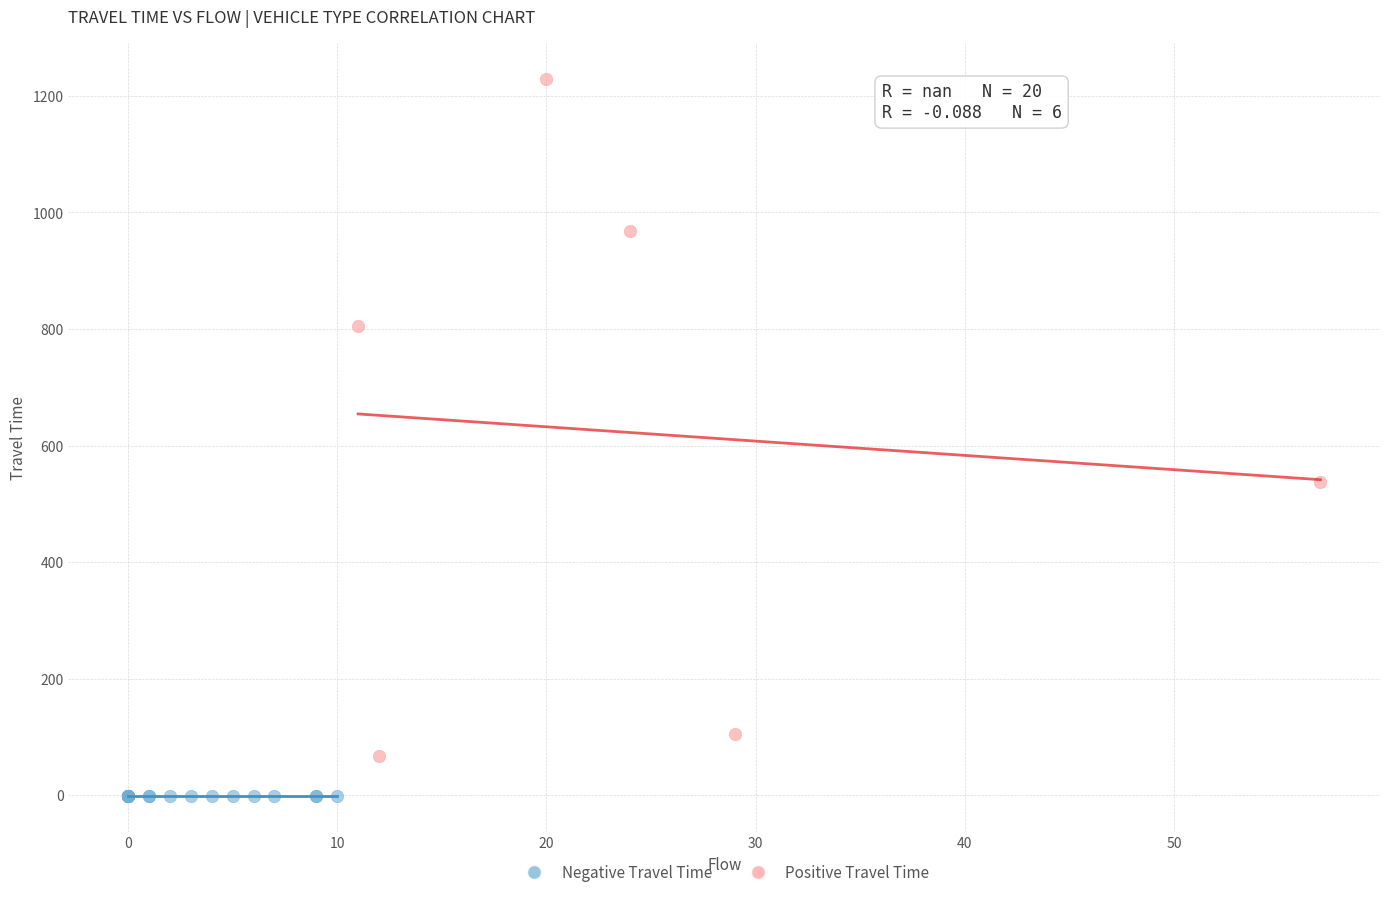

What are all the series names shown in the legend?

Negative Travel Time, Positive Travel Time